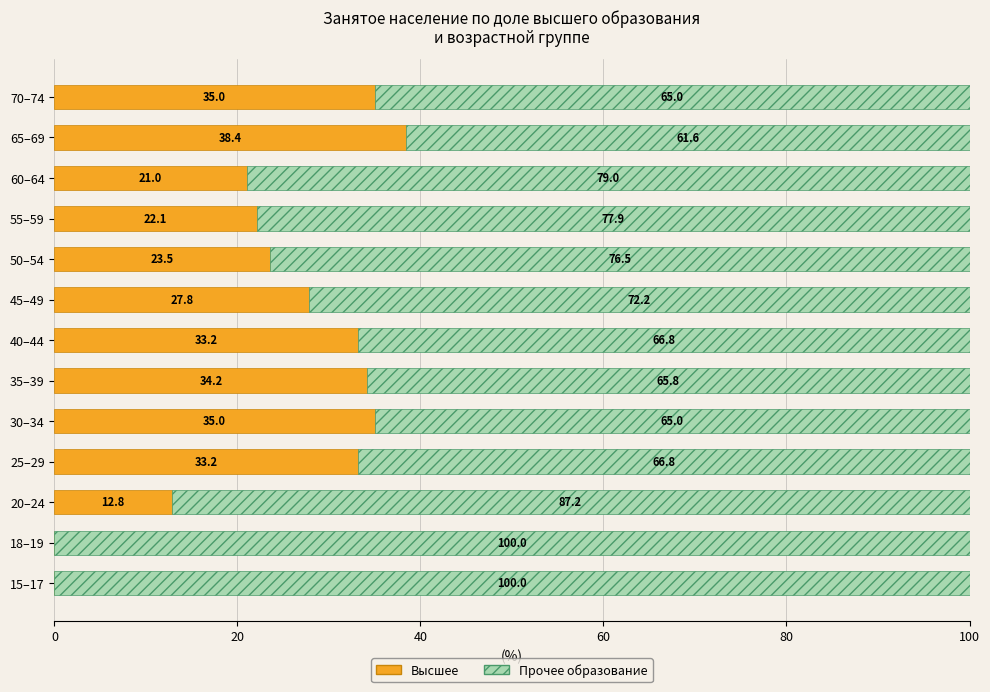

True or false: Высшее has a value of 35.0 at 70–74.

True